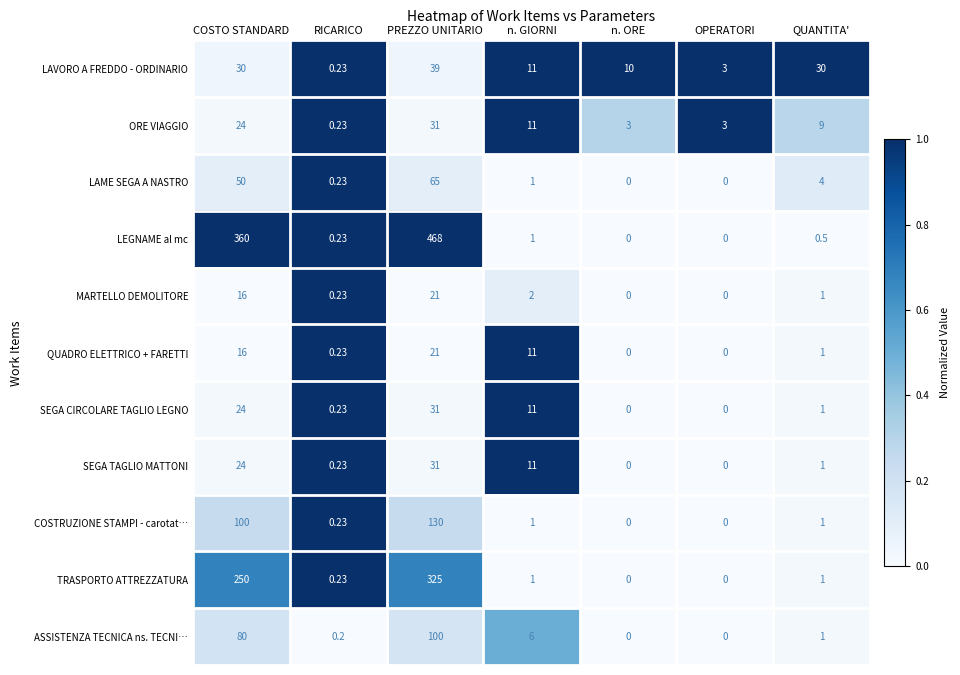

What is the greatest value displayed?

468.0